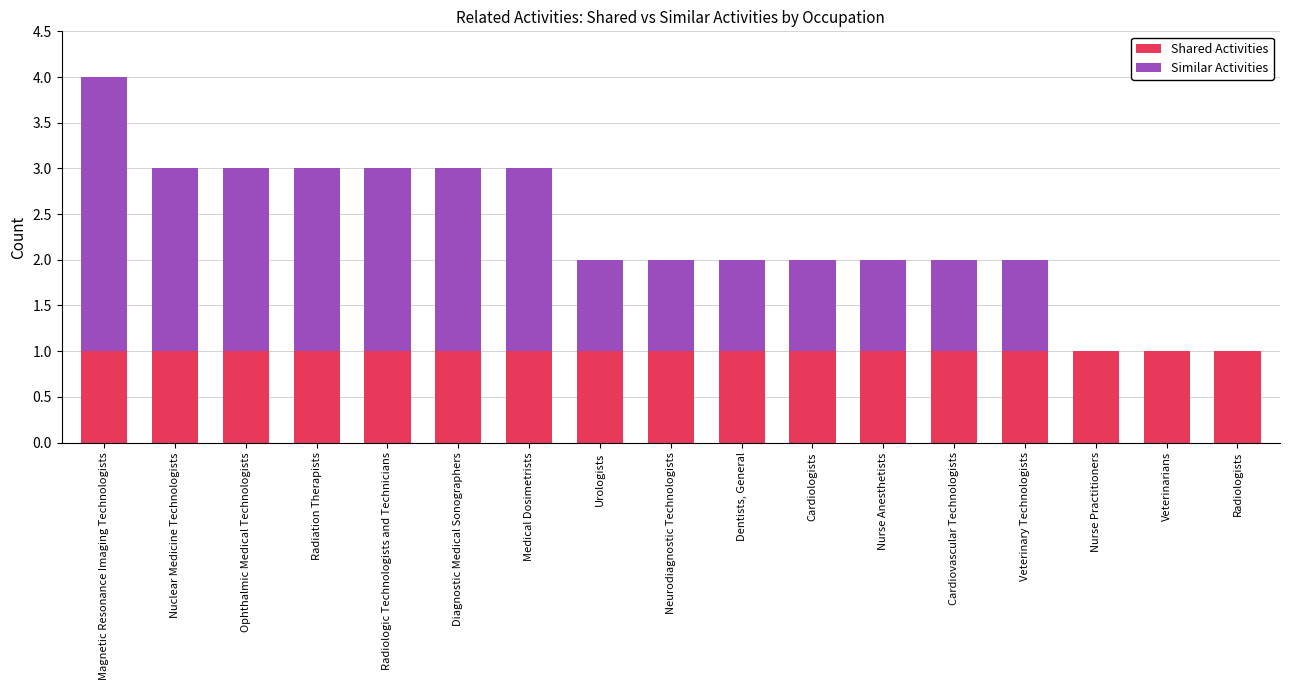

Is it true that Shared Activities equals 1 at Medical Dosimetrists?

True